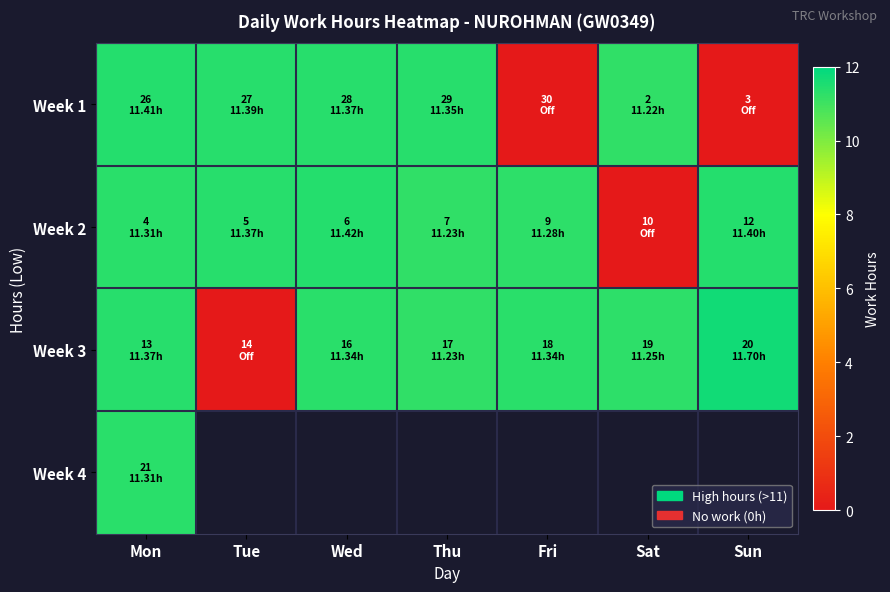

Rank the series at Mon from lowest to highest value.

Week 2, Week 4, Week 3, Week 1